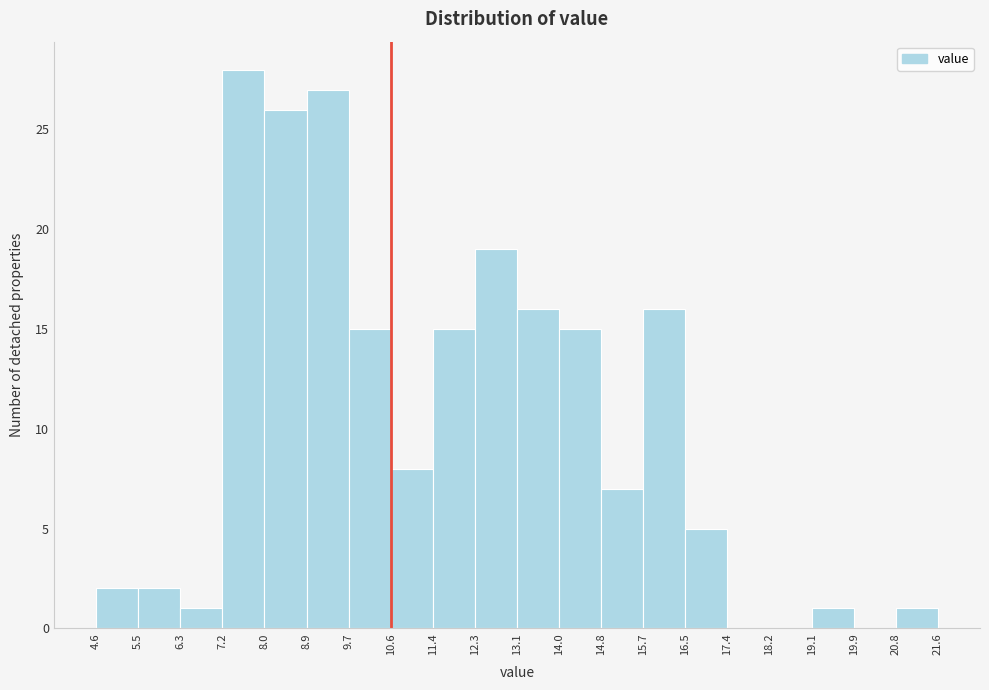

Which range on the x-axis has the tallest bar?

7.2 to 8.0